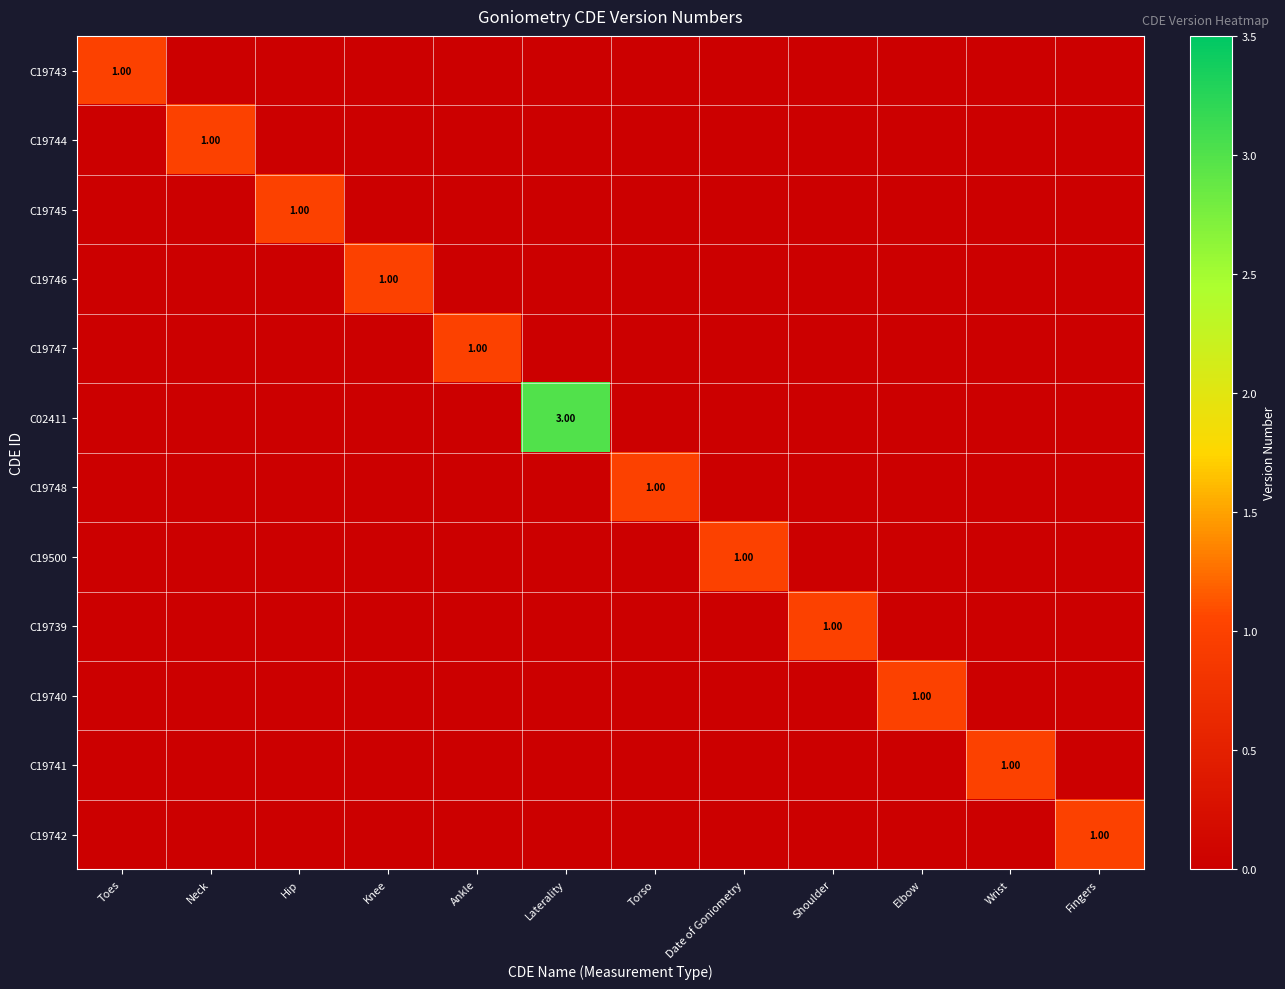

Is the value of C19743 at Fingers greater than the value of C19740 at Elbow?

No